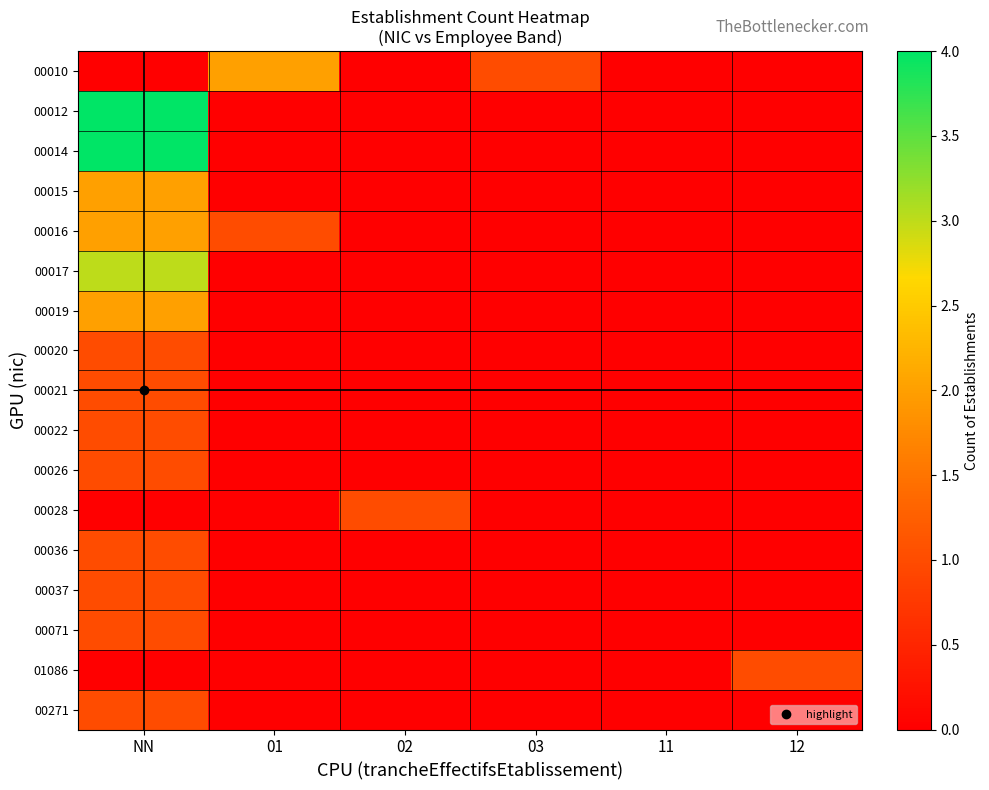

How many series are shown in this chart?

17